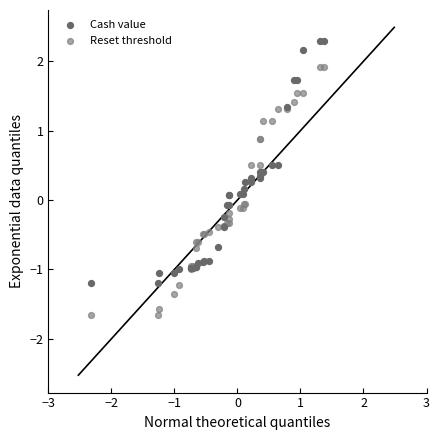

What are all the series names shown in the legend?

Cash value, Reset threshold